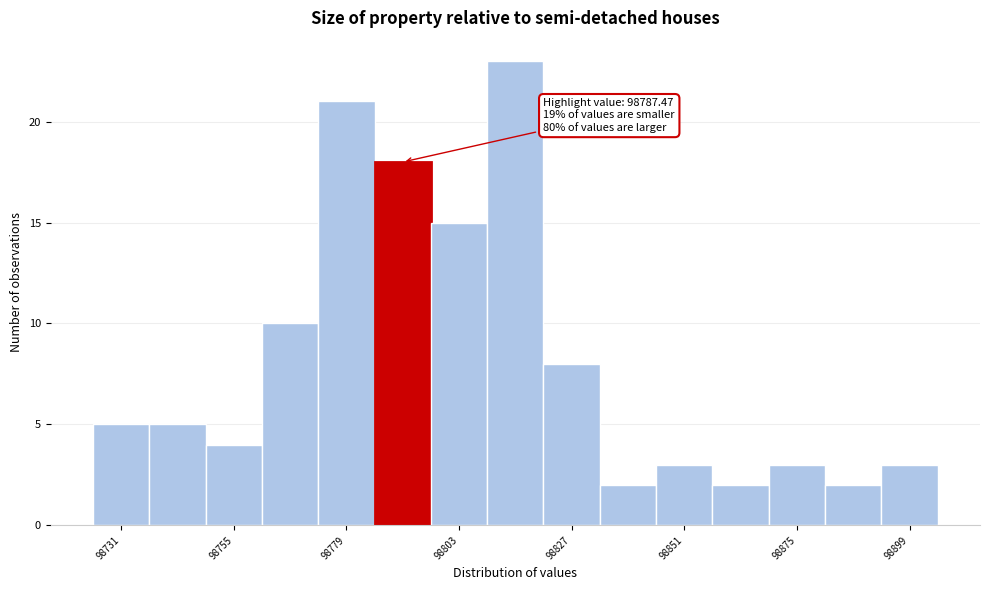

Around what value on the x-axis is the tallest bar? Give the approximate position of its centre, as read against the axis.

98815